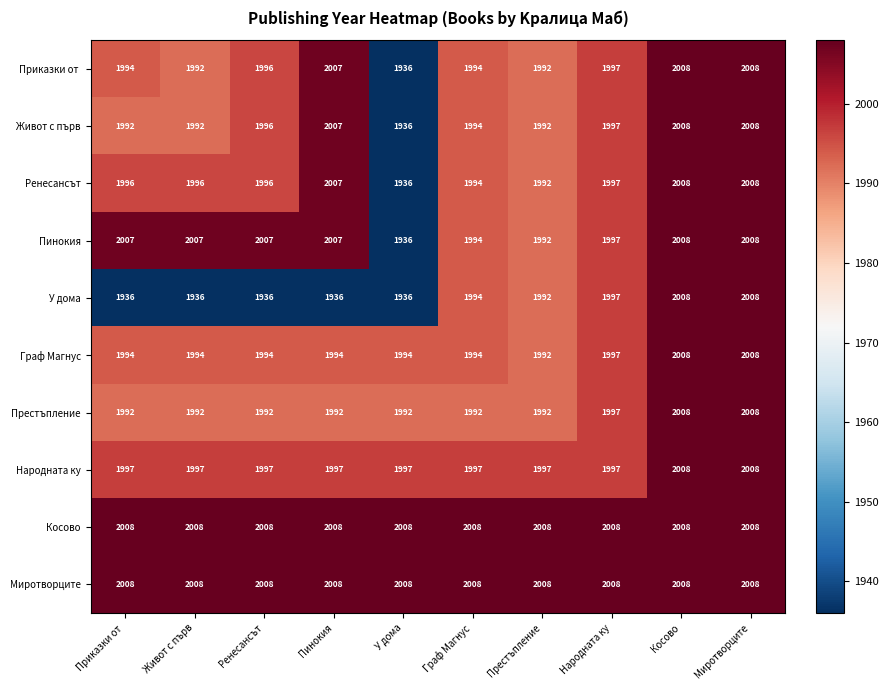

What value does the У дома series have at Живот с първ, to the nearest 5?

1935